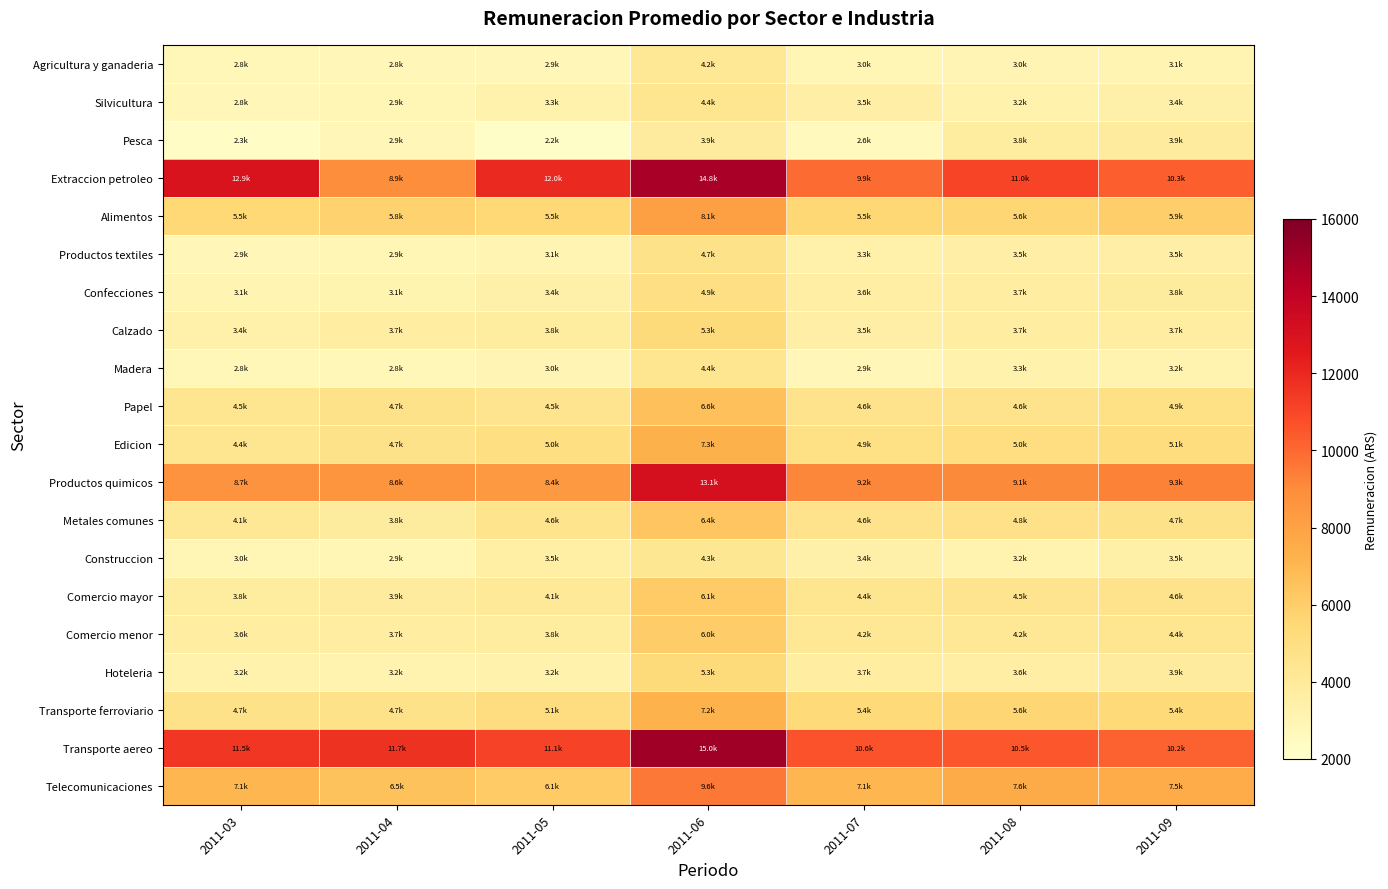

What is the sum of all Productos quimicos values?

66393.9